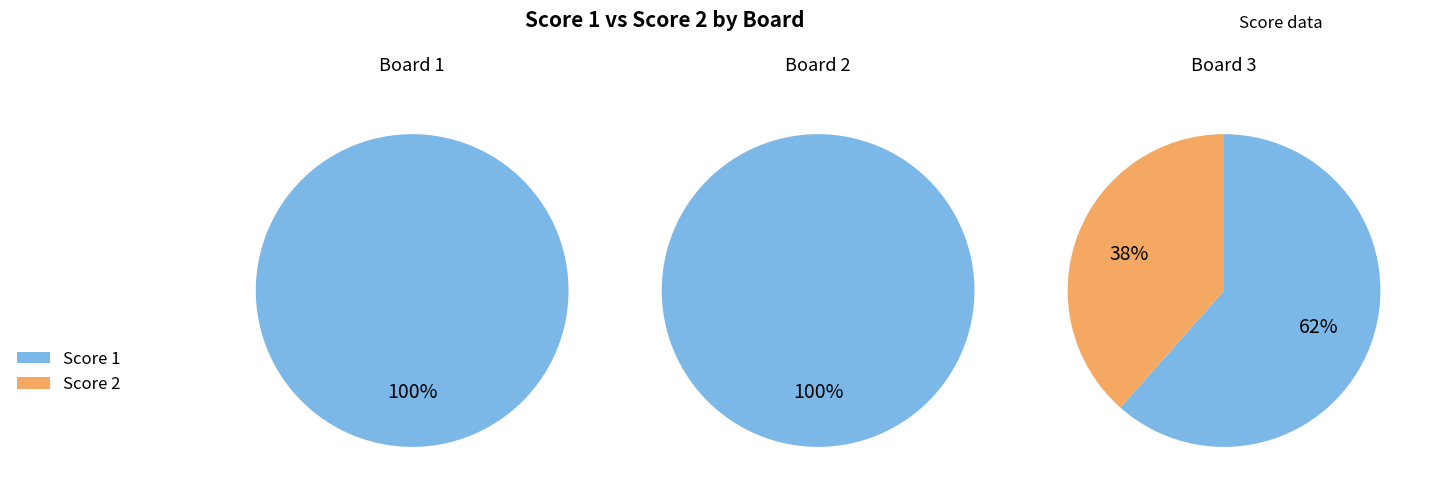

To the nearest percent, what is the combined percentage of 1 and 3?

66%